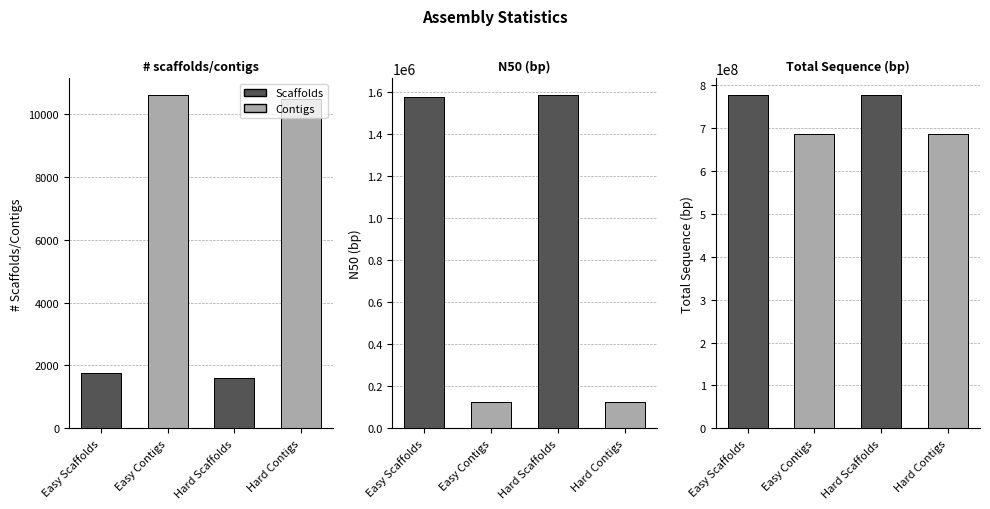

What is the label of the 1st bar from the right?

Hard Contigs